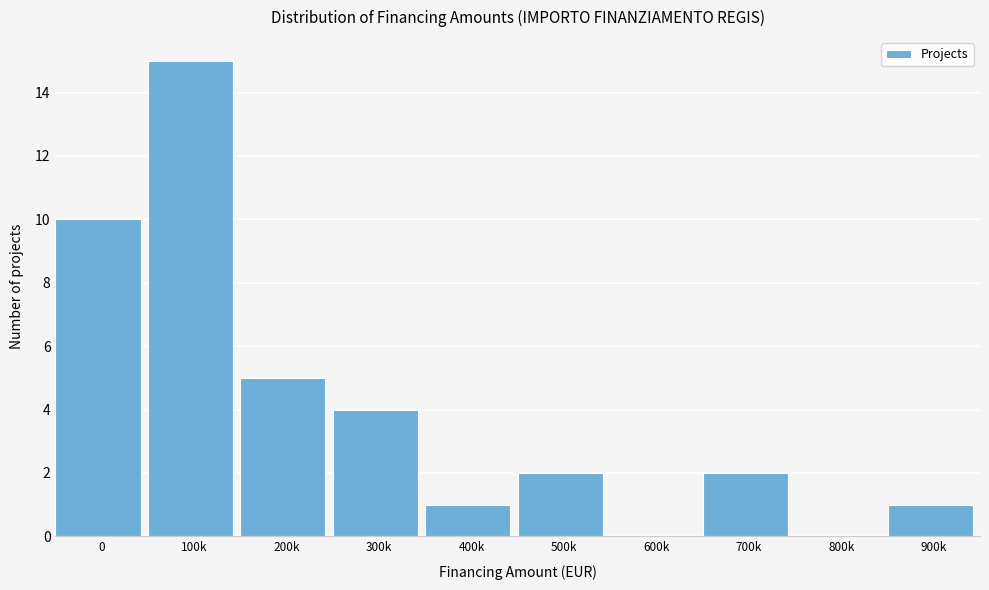

Reading left to right, extract all data points from this chart.

0=10	100k=15	200k=5	300k=4	400k=1	500k=2	600k=0	700k=2	800k=0	900k=1